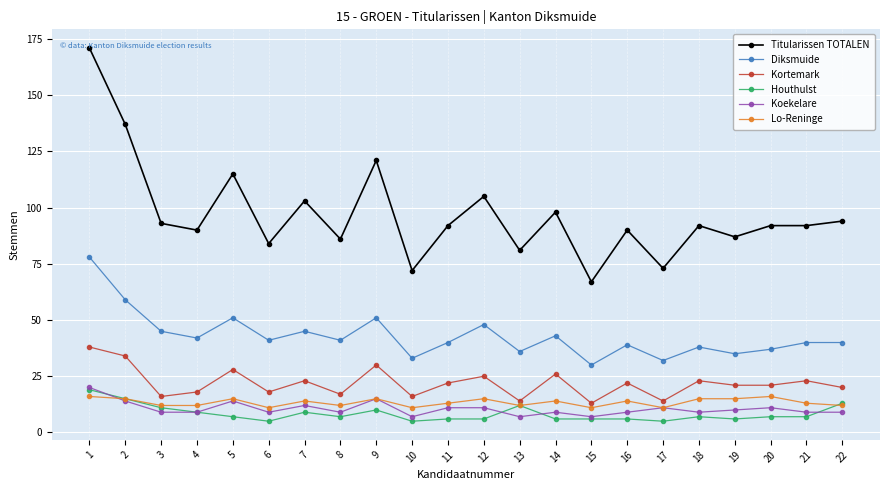

Does the chart display data point markers on the line(s)?

Yes